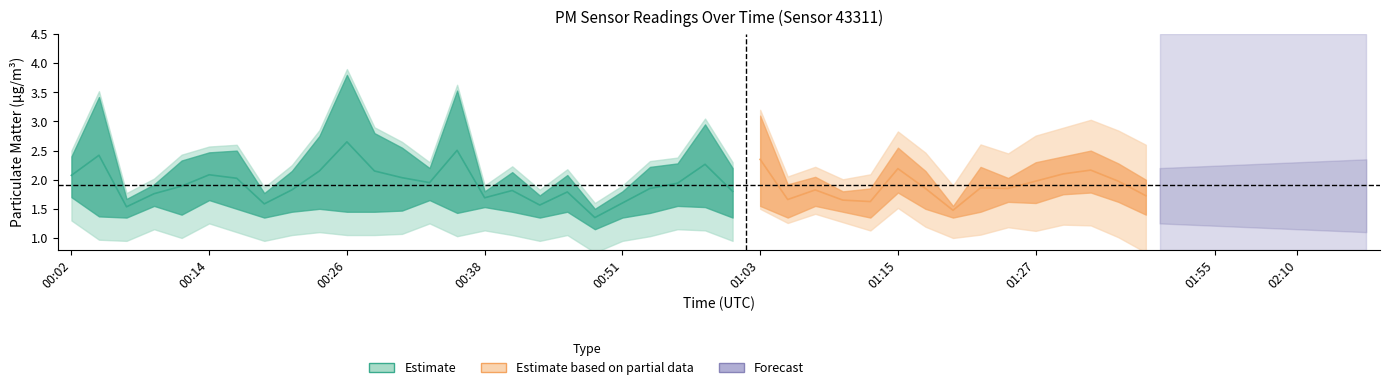

Does the chart display data point markers on the line(s)?

No